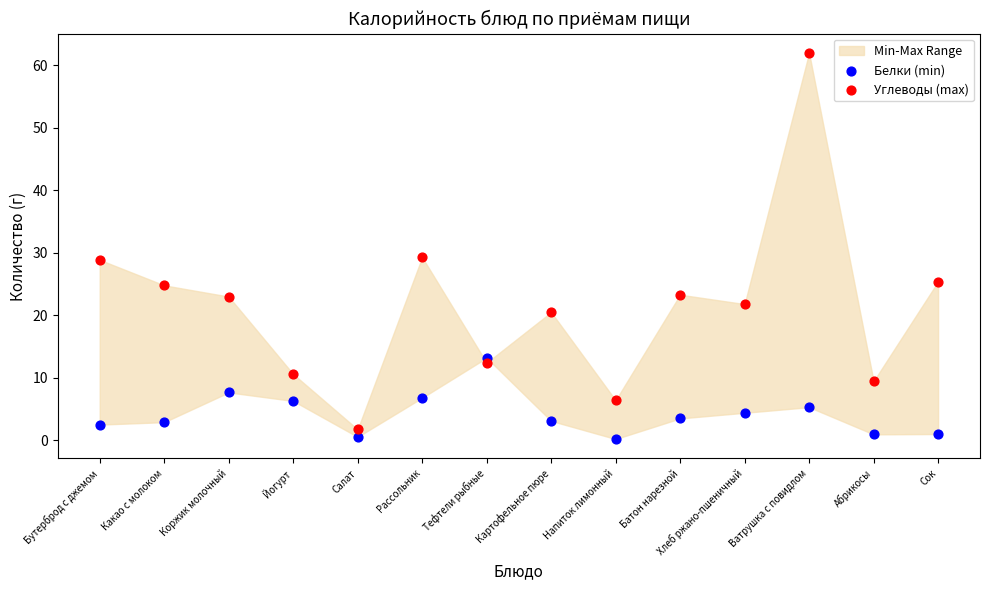

Across all data points, what is the range of Y values (max minus min)?

61.8